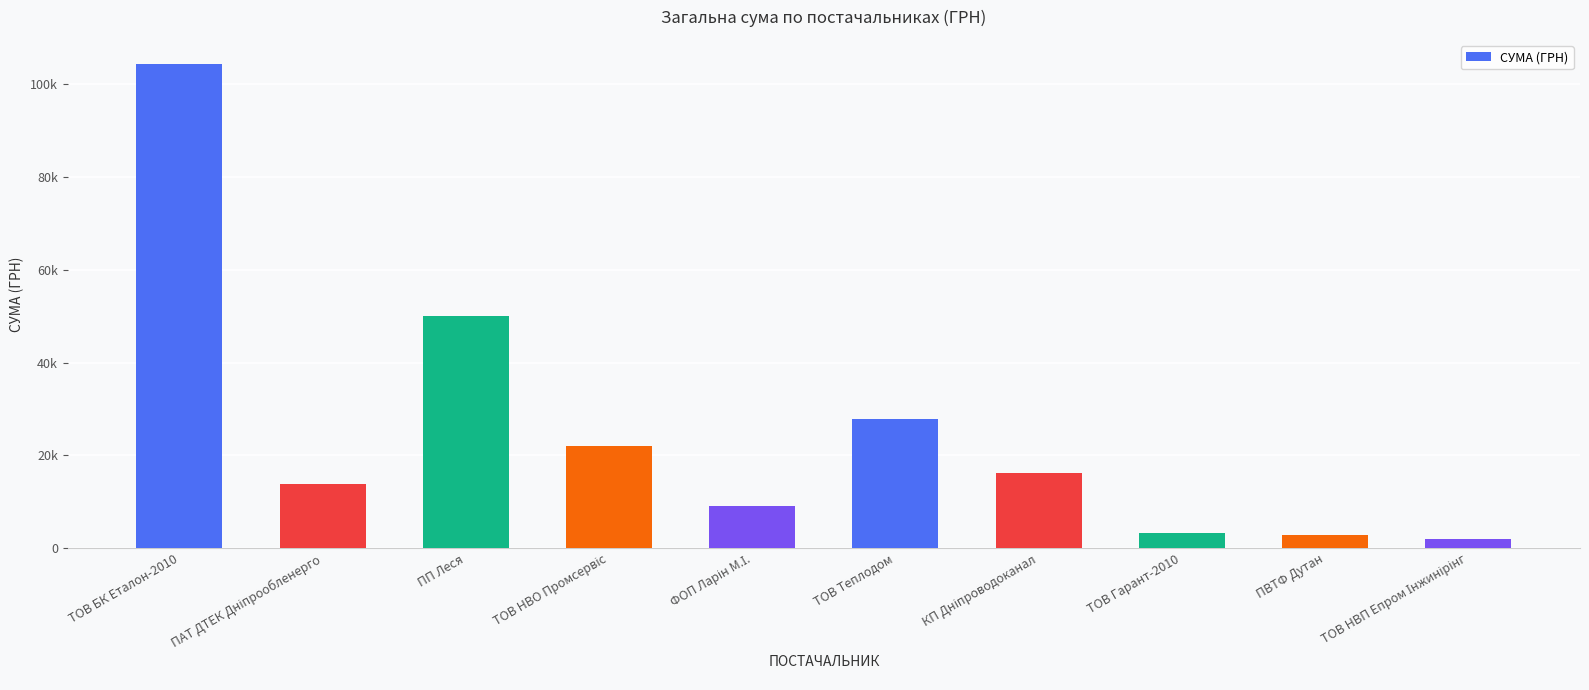

Are the bars horizontal?

No